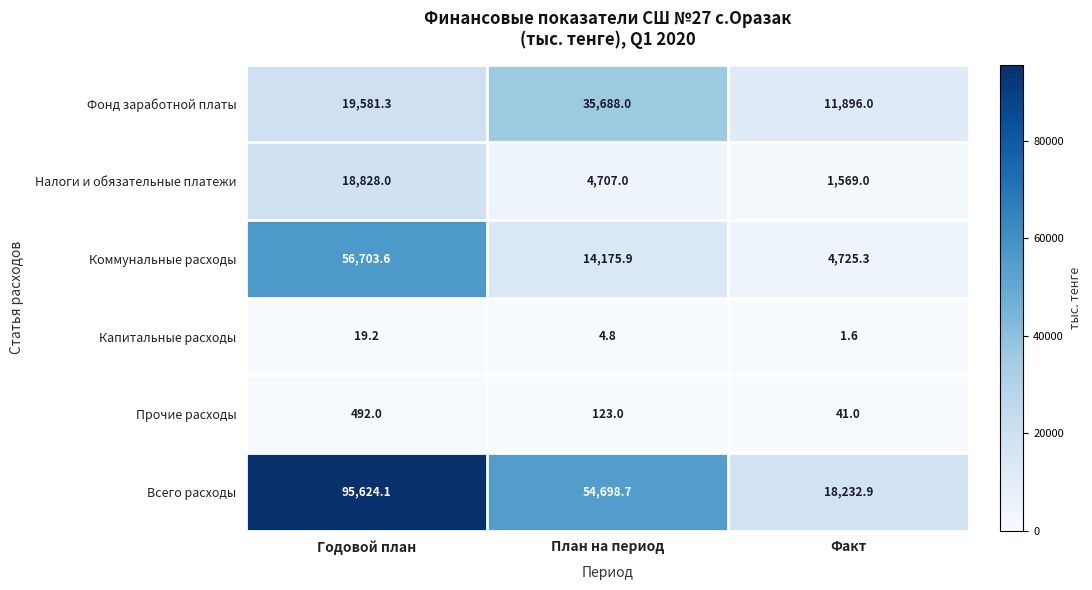

The value of Прочие расходы at План на период is 123.0. True or false?

True